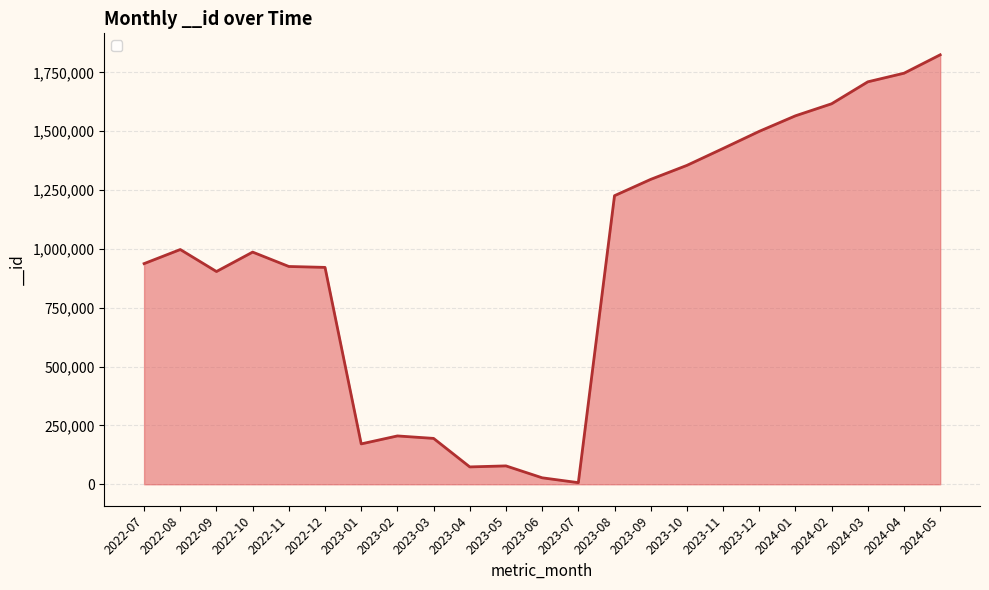

The value at 2024-02 is 1616526. True or false?

True